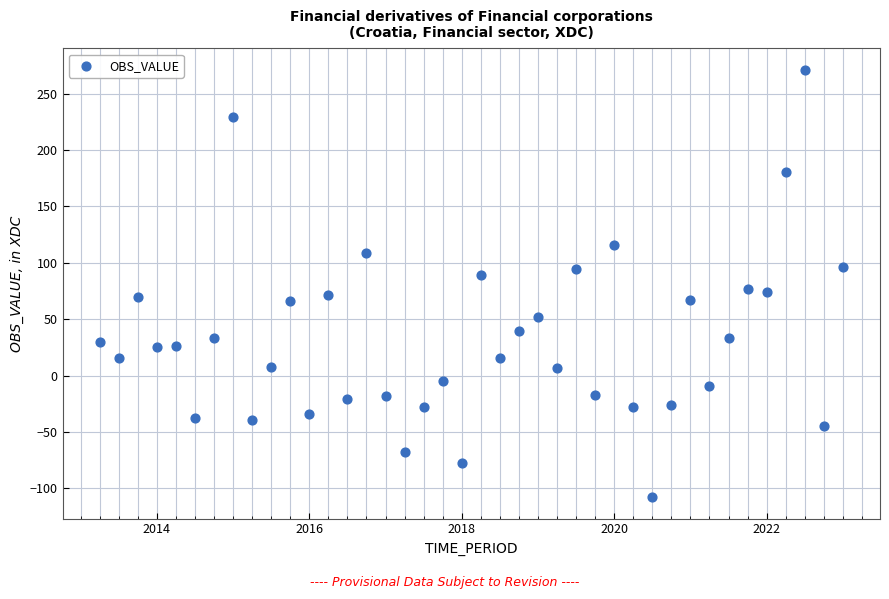

What is the range of X values (max minus min)?

9.8